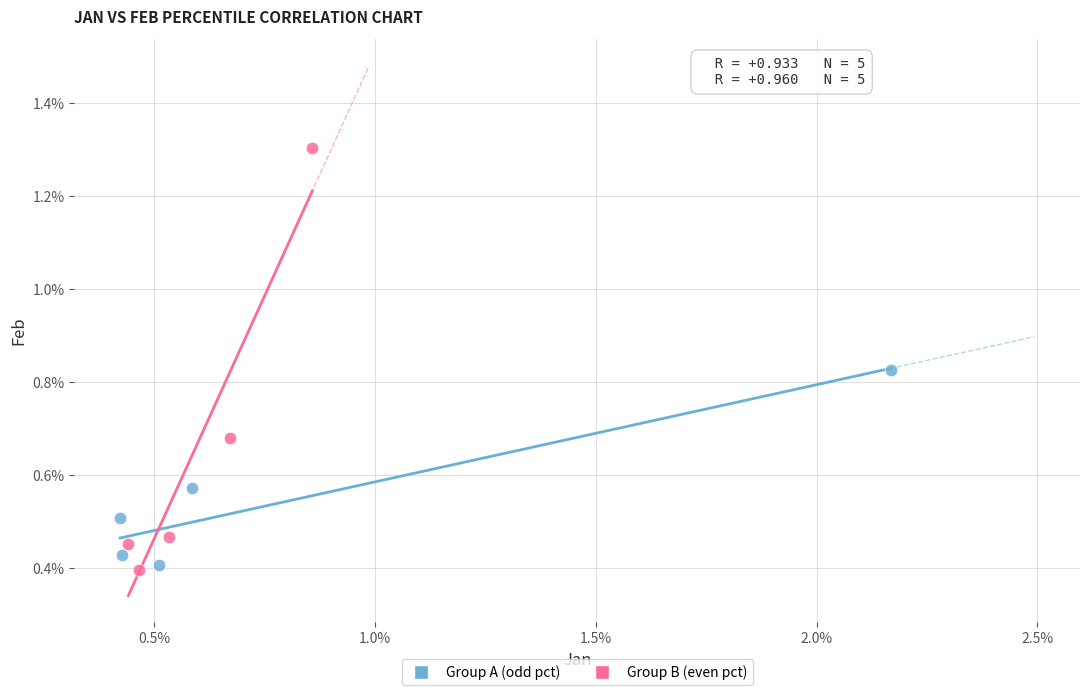

Which series has the largest Y range (max minus min)?

Group B (even pct)